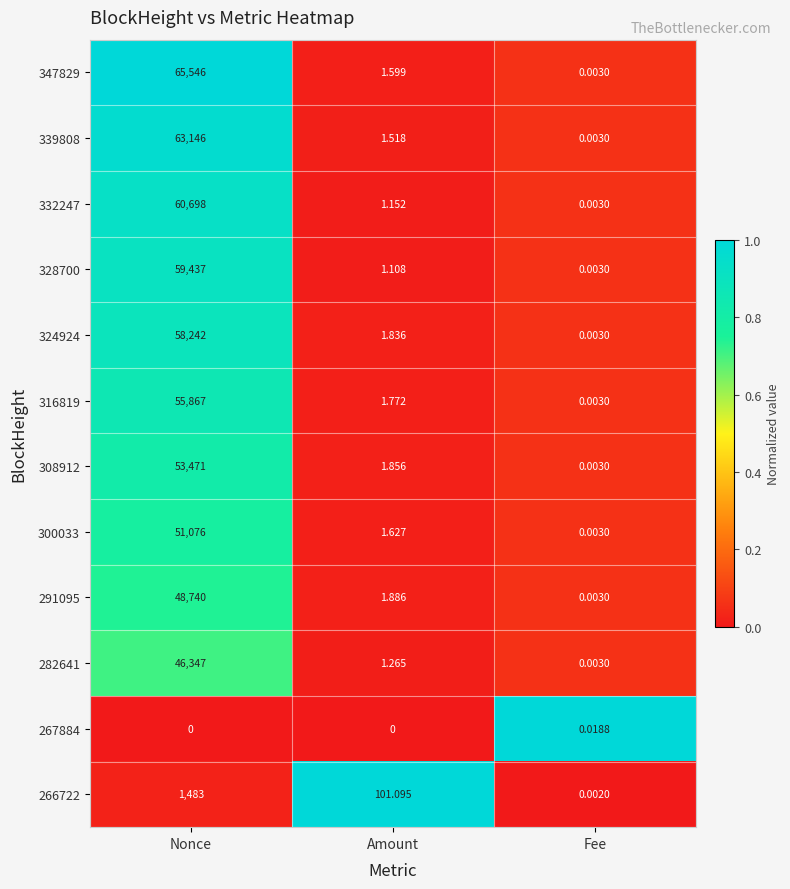

Where does the 332247 series first go above 1?

Nonce